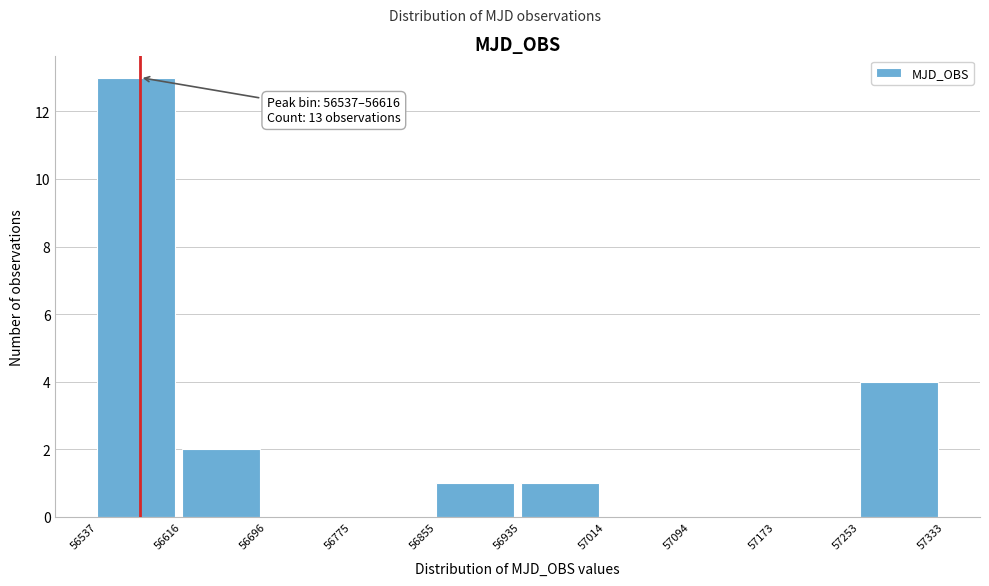

Which range on the x-axis has the tallest bar?

56537 to 56616